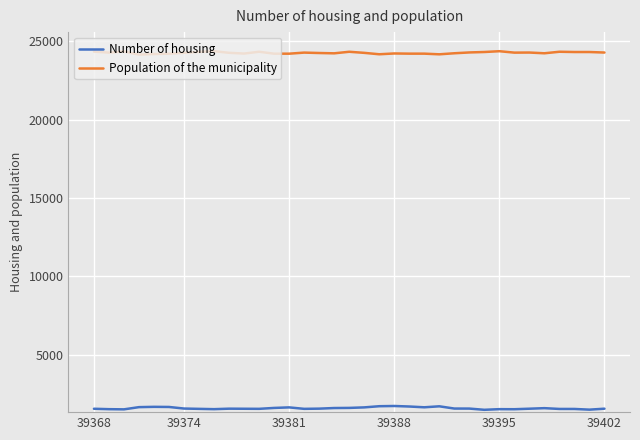

What is the highest value of the Population of the municipality series?

24367